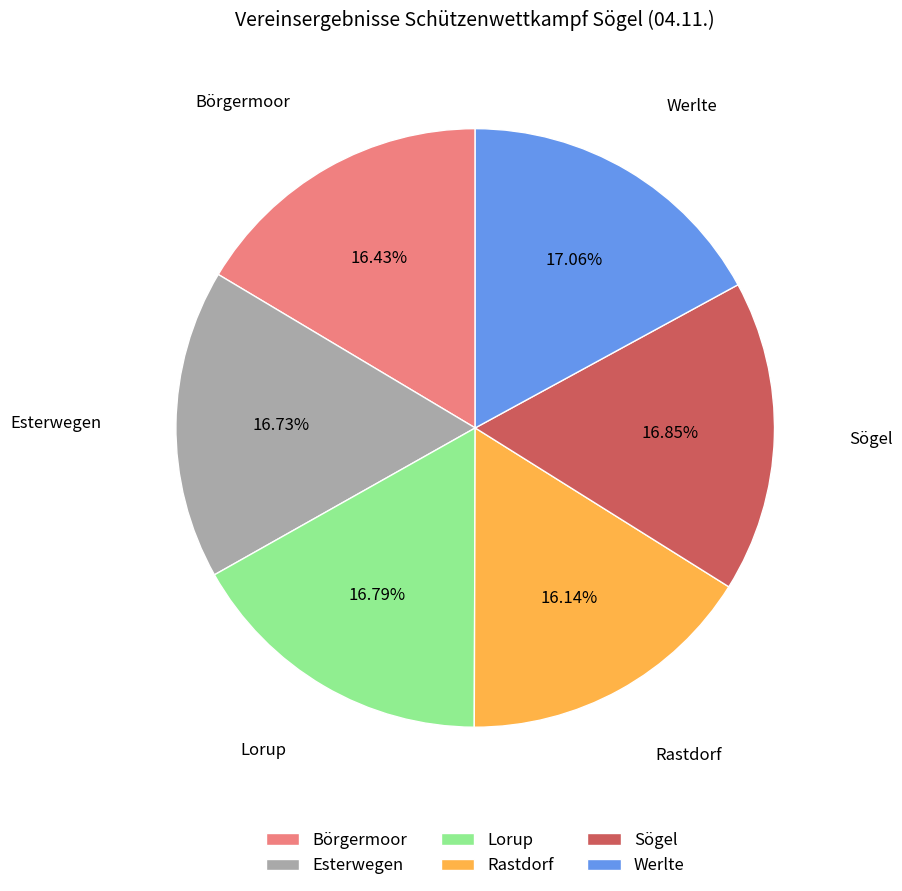

To the nearest percent, what percentage of the pie is Rastdorf?

16%